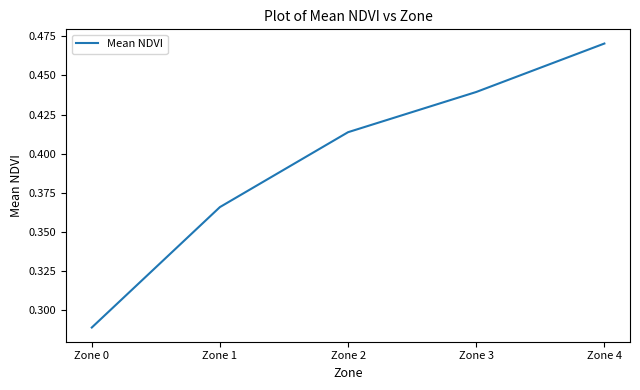

Which has a higher value, Zone 1 or Zone 3?

Zone 3